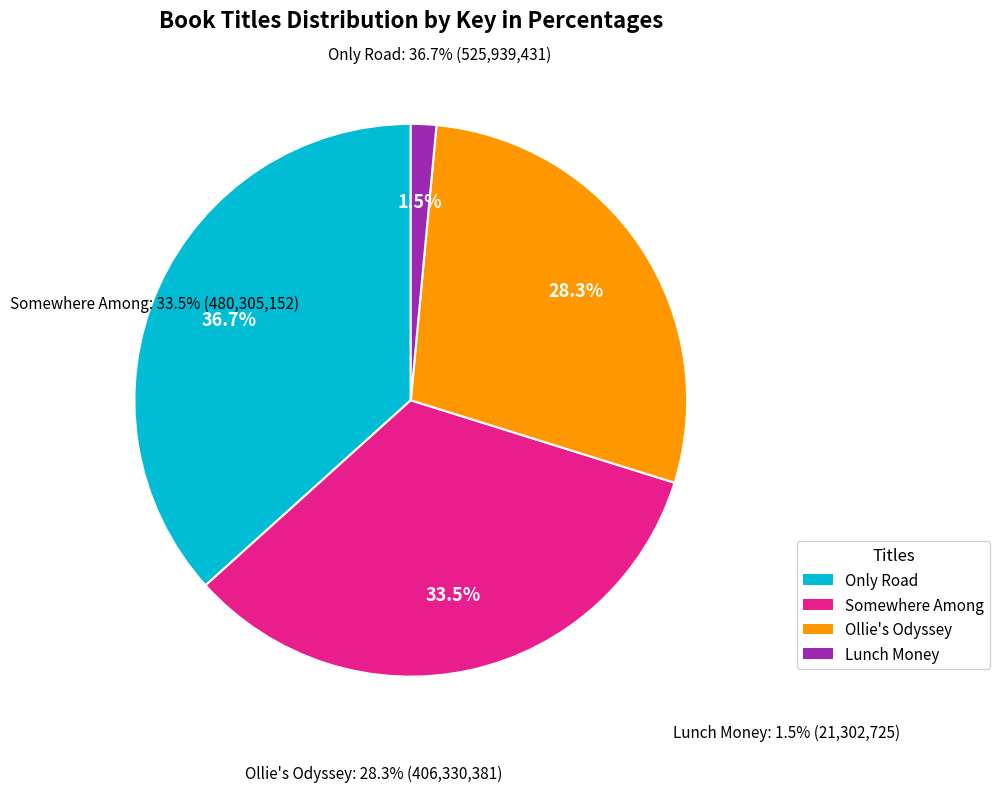

To the nearest percent, what portion does Only Road represent?

37%